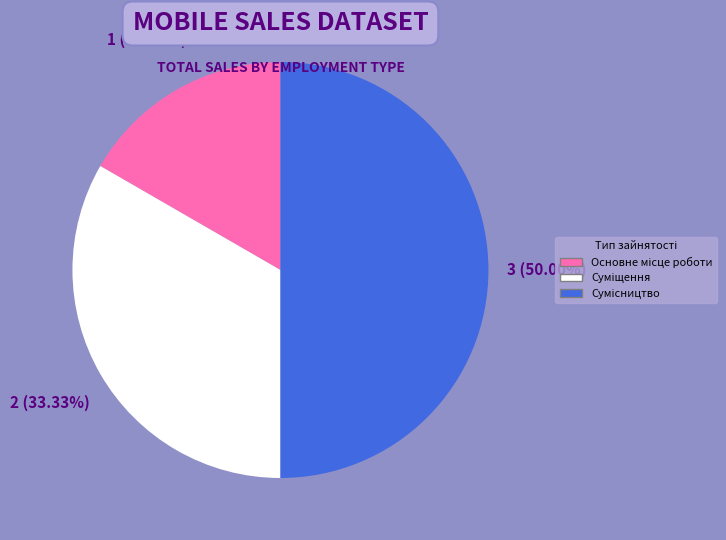

Is Сумісництво the majority of the pie?

No